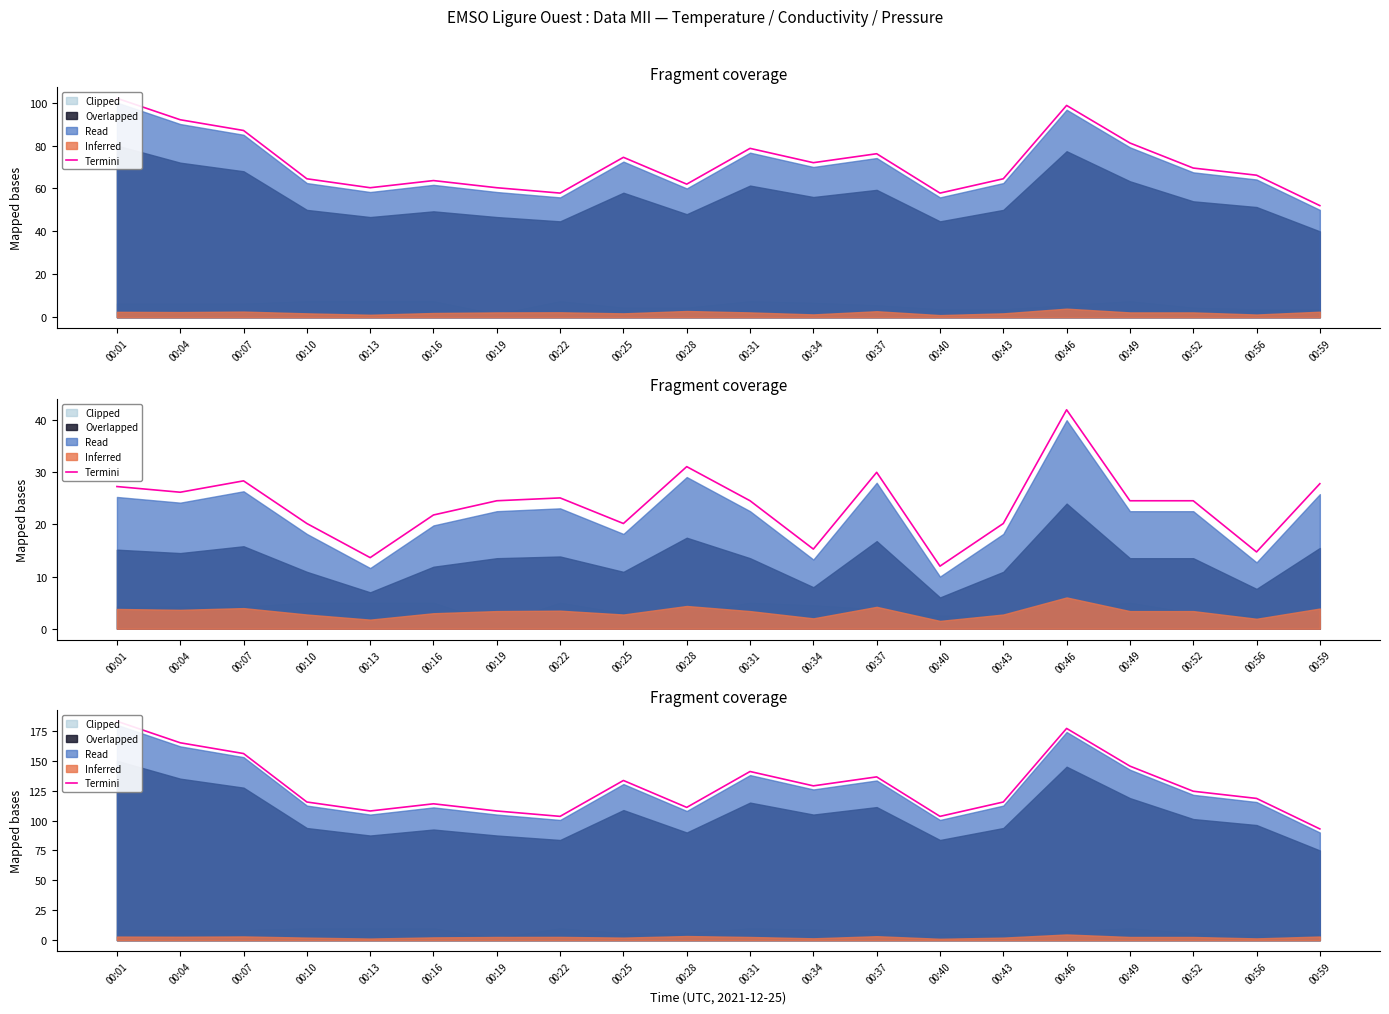

What is the difference between the maximum and minimum values?

90.0